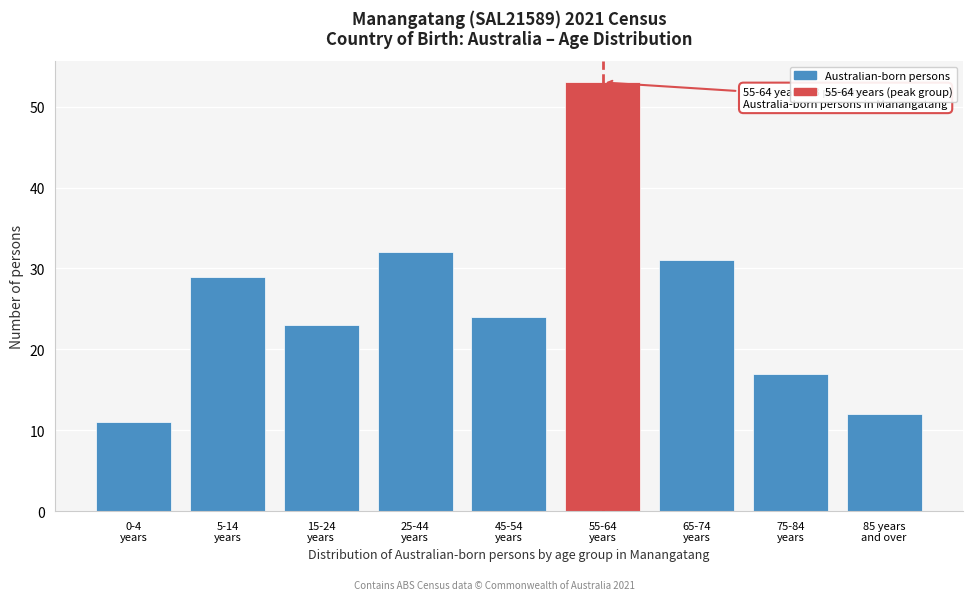

Reading left to right, list all the values displayed in this chart.

11	29	23	32	24	53	31	17	12